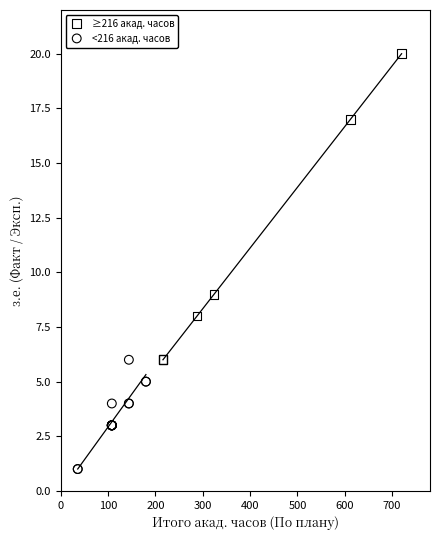

Which series has the largest Y range (max minus min)?

≥216 акад. часов